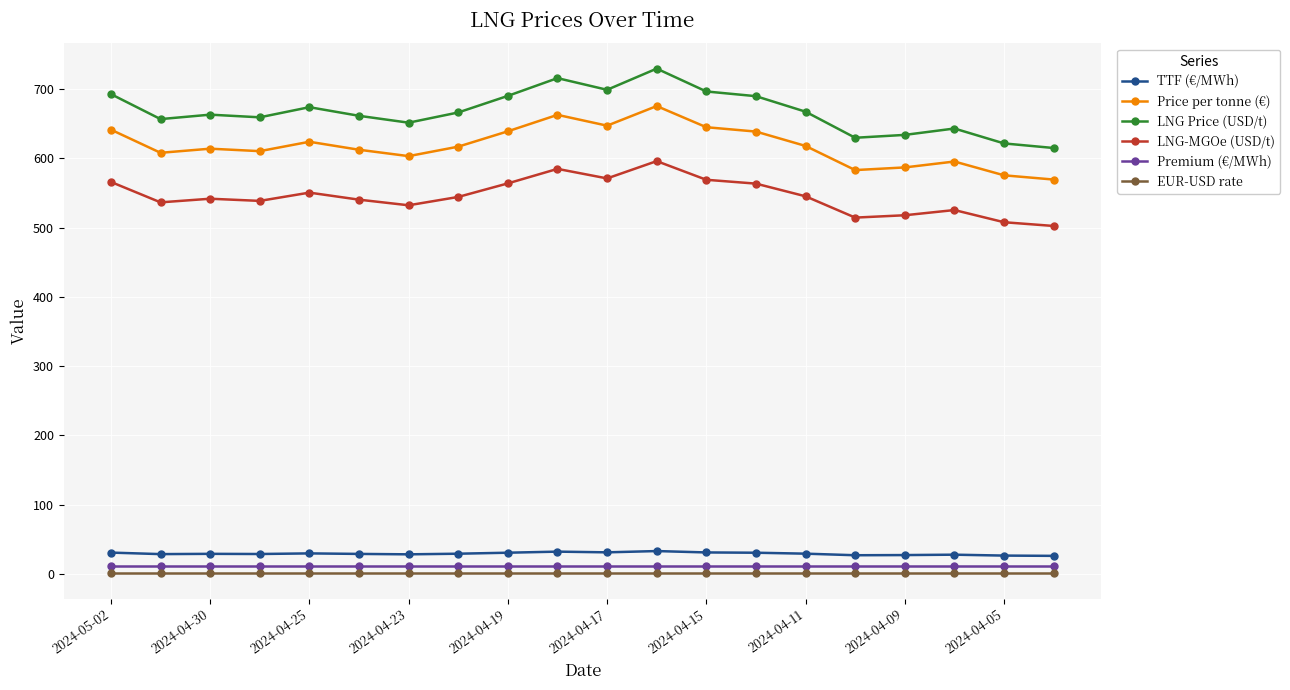

What is the value of the LNG Price (USD/t) point at the 10th from the left?

715.6